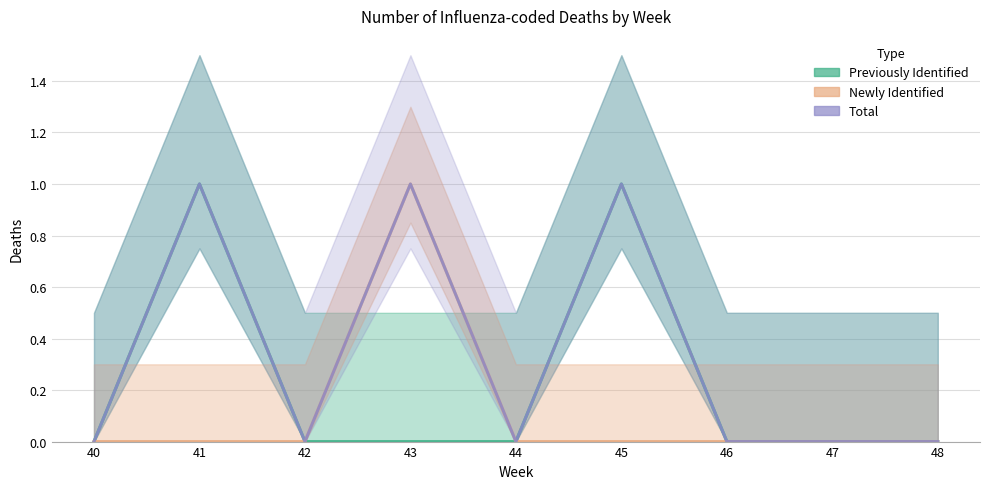

Does the chart display data point markers on the line(s)?

No